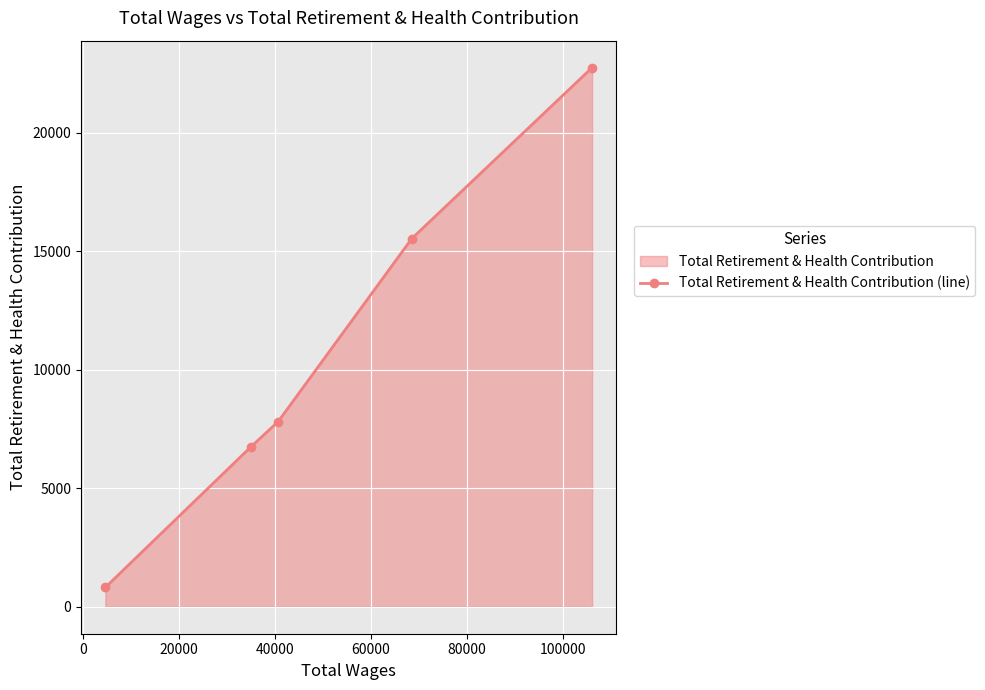

What is the minimum value shown in the chart?

818